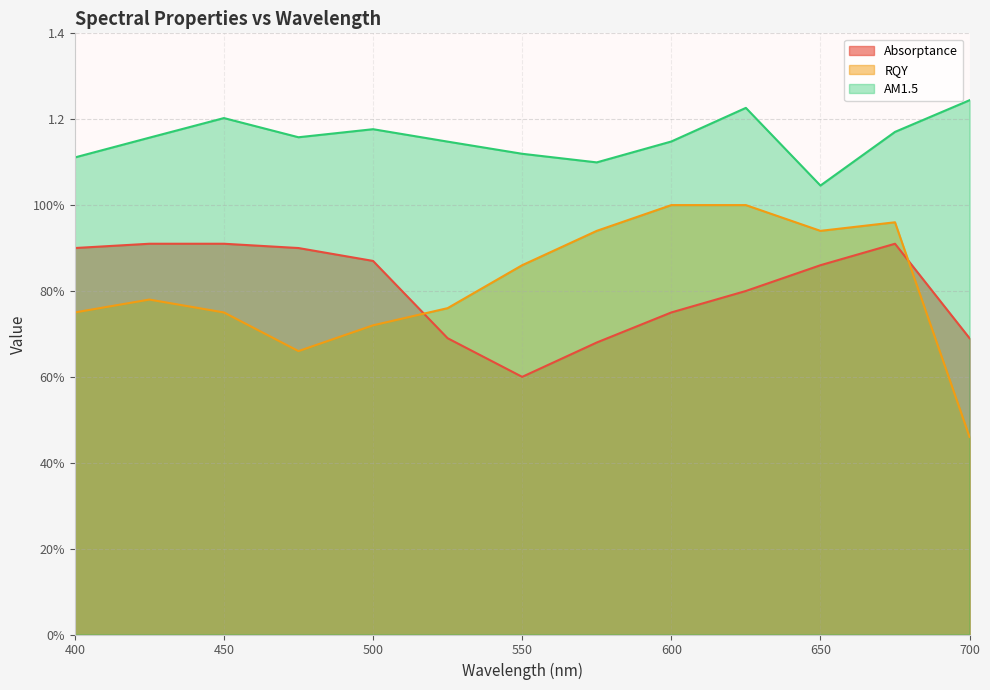

How many lines are shown in the chart?

3